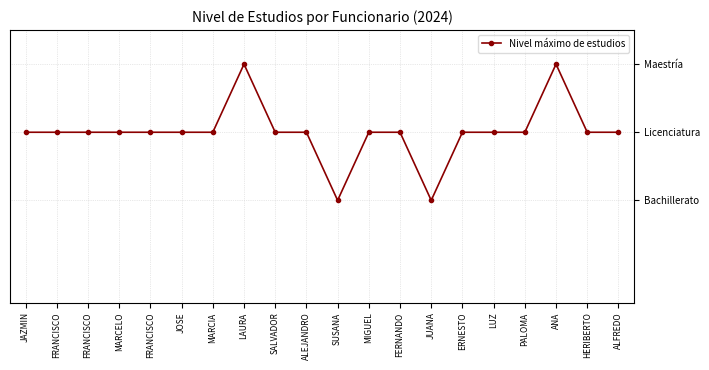

What is the difference between the maximum and minimum values?

2